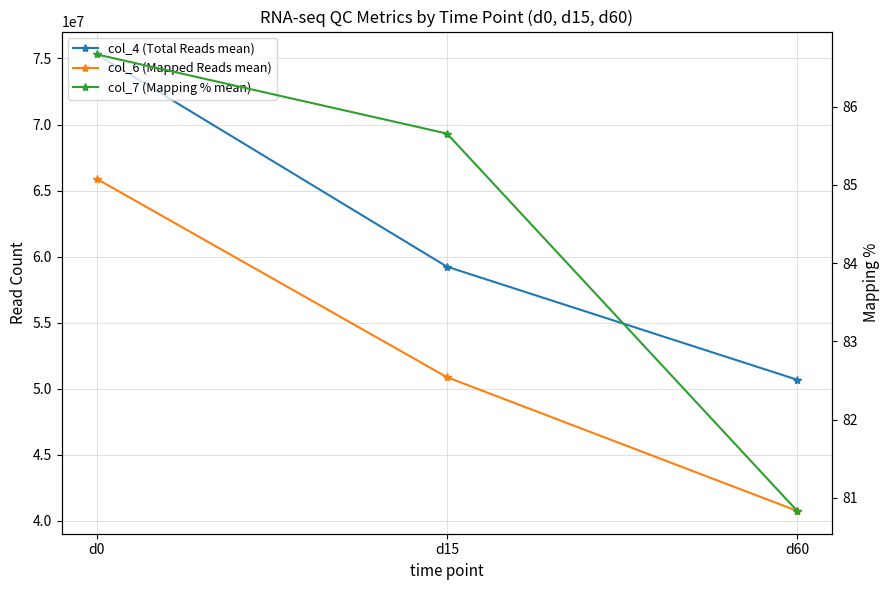

Which category has the lowest value across all series?

d60